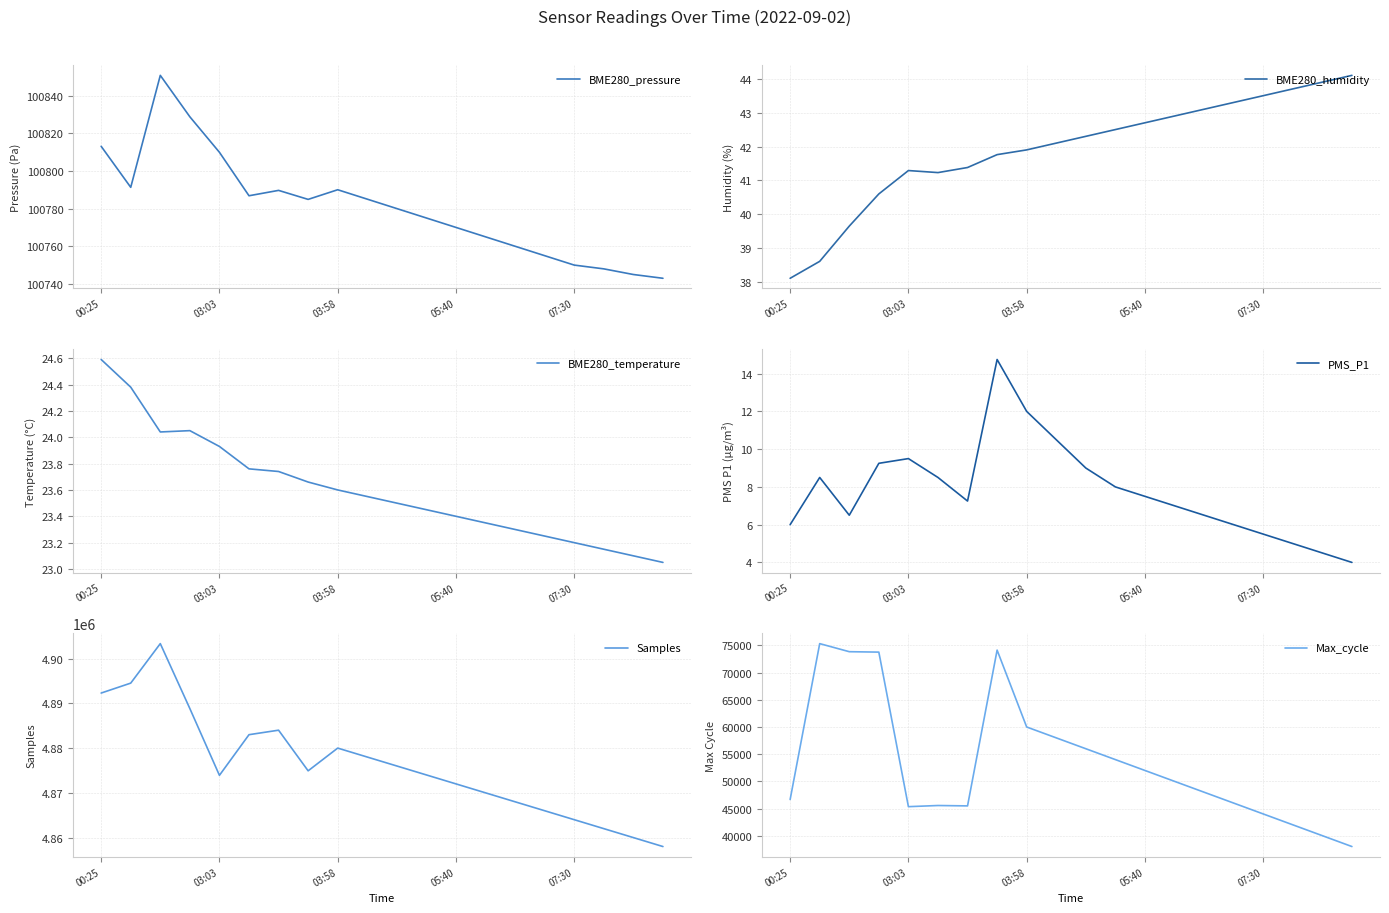

The value of BME280_pressure at 03:03 is 30967.6. True or false?

False